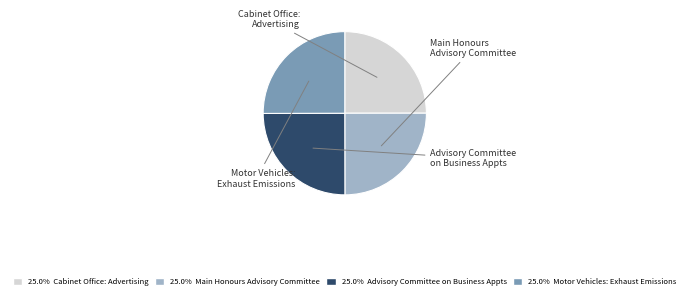

Rank the categories by value from lowest to highest.

Main Honours Advisory Committee, Advisory Committee on Business Appointments, Cabinet Office: Advertising, Motor Vehicles: Exhaust Emissions